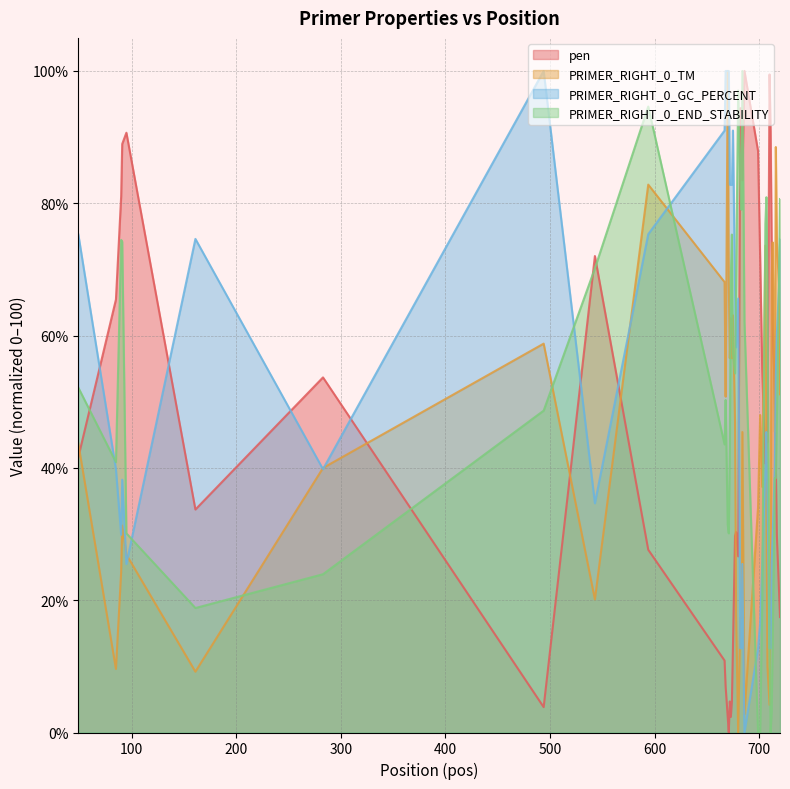

Rank the categories by PRIMER_RIGHT_0_GC_PERCENT value from highest to lowest.

494, 668, 670, 671, 667, 675, 672, 673, 674, 49, 594, 161, 720, 677, 719, 680, 717, 678, 716, 707, 85, 283, 706, 715, 91, 708, 543, 90, 713, 95, 684, 703, 712, 701, 682, 683, 699, 710, 711, 686